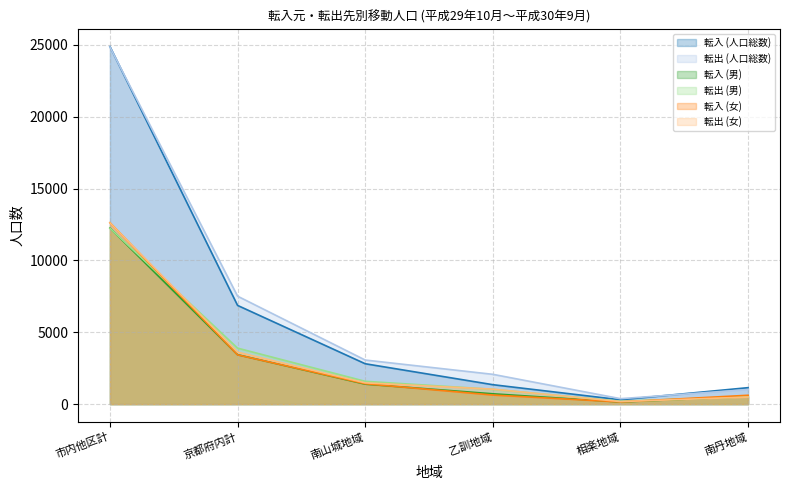

Which series has the widest spread of values?

転入 (人口総数)